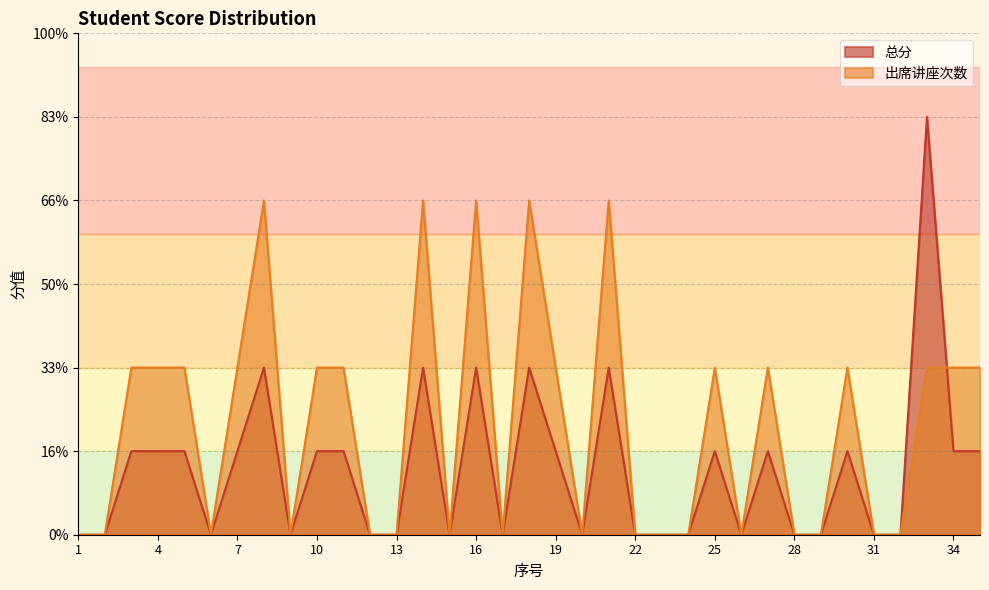

Does the chart have visible grid lines?

Yes